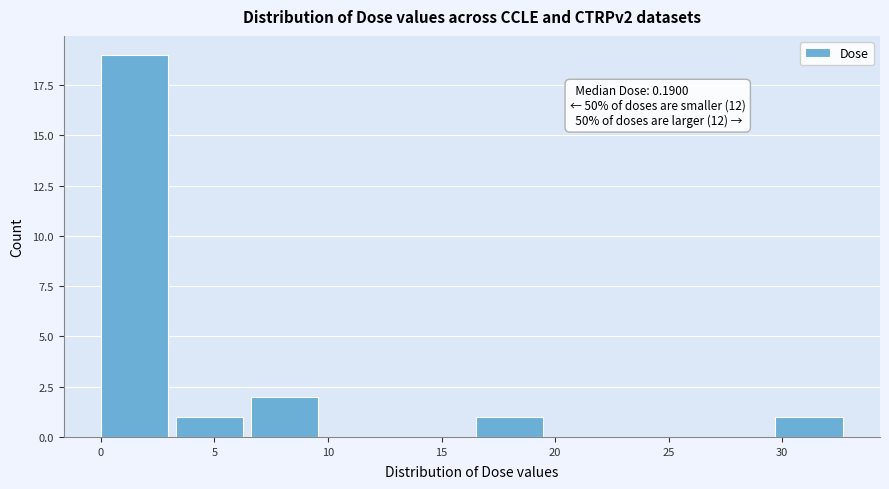

Which range on the x-axis has the tallest bar?

0.0 to 3.5